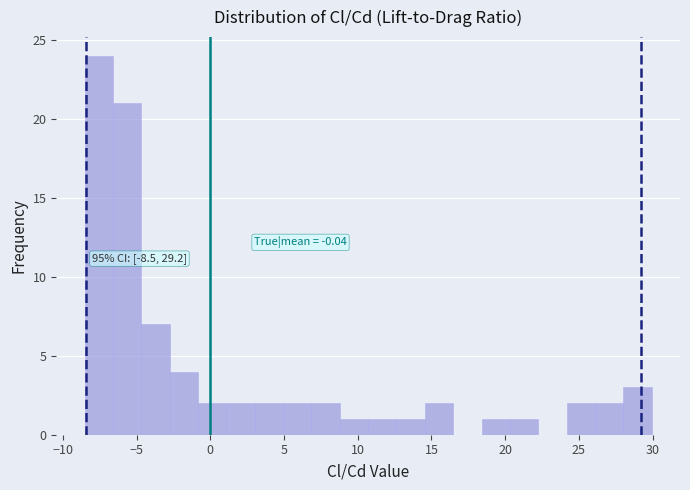

Read against the x-axis, roughly where is the centre of the tallest bar?

-7.5